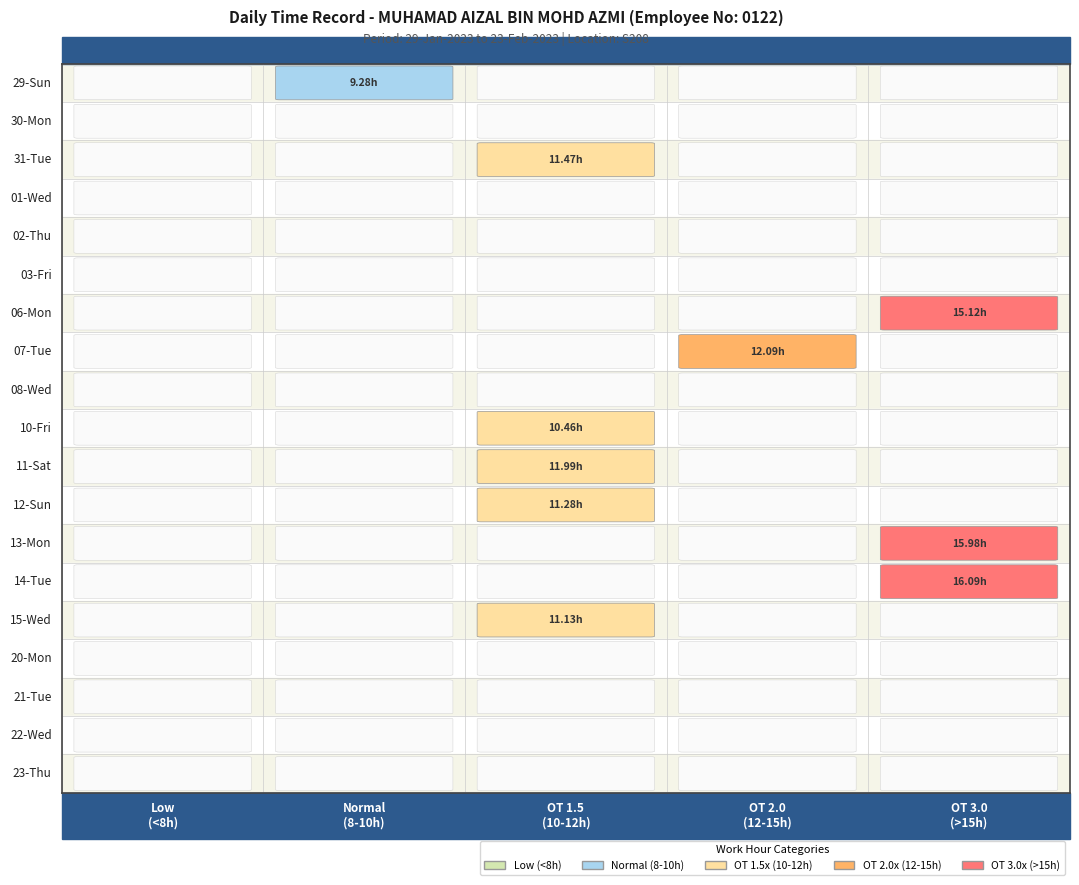

Rank the series by their maximum value, from highest to lowest.

14-Tue, 13-Mon, 06-Mon, 07-Tue, 11-Sat, 31-Tue, 12-Sun, 15-Wed, 10-Fri, 29-Sun, 30-Mon, 01-Wed, 02-Thu, 03-Fri, 08-Wed, 20-Mon, 21-Tue, 22-Wed, 23-Thu